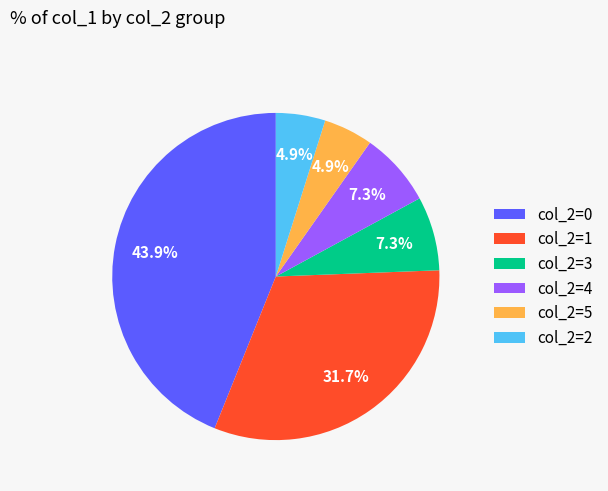

Between col_2=5 and col_2=0, which is larger?

col_2=0